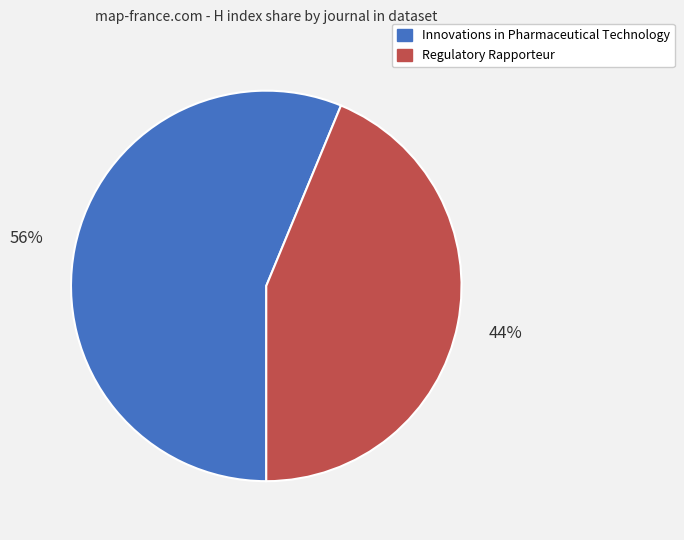

How many slices are in this pie chart?

2